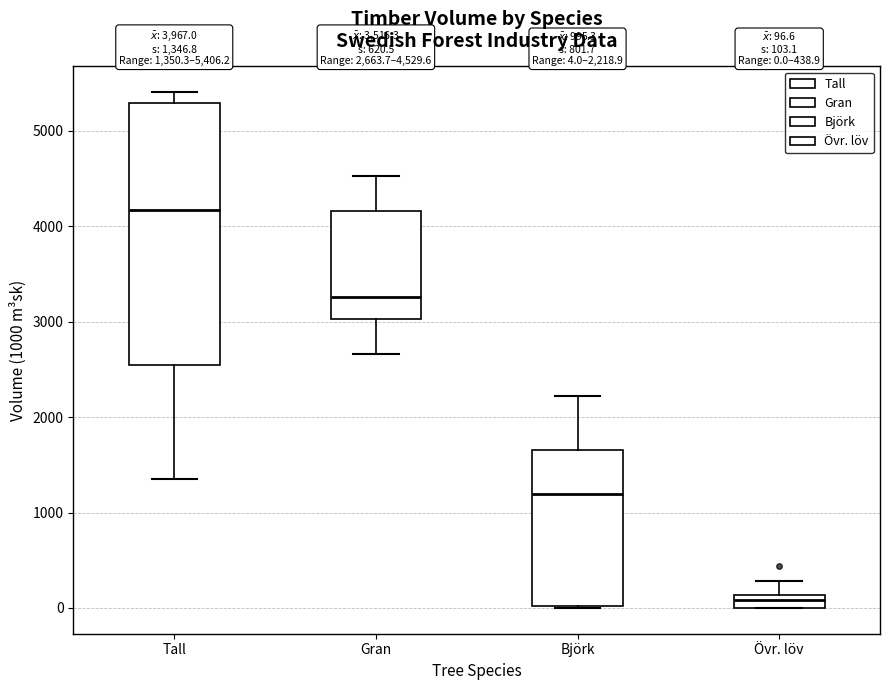

Which box's median line is the highest?

Tall